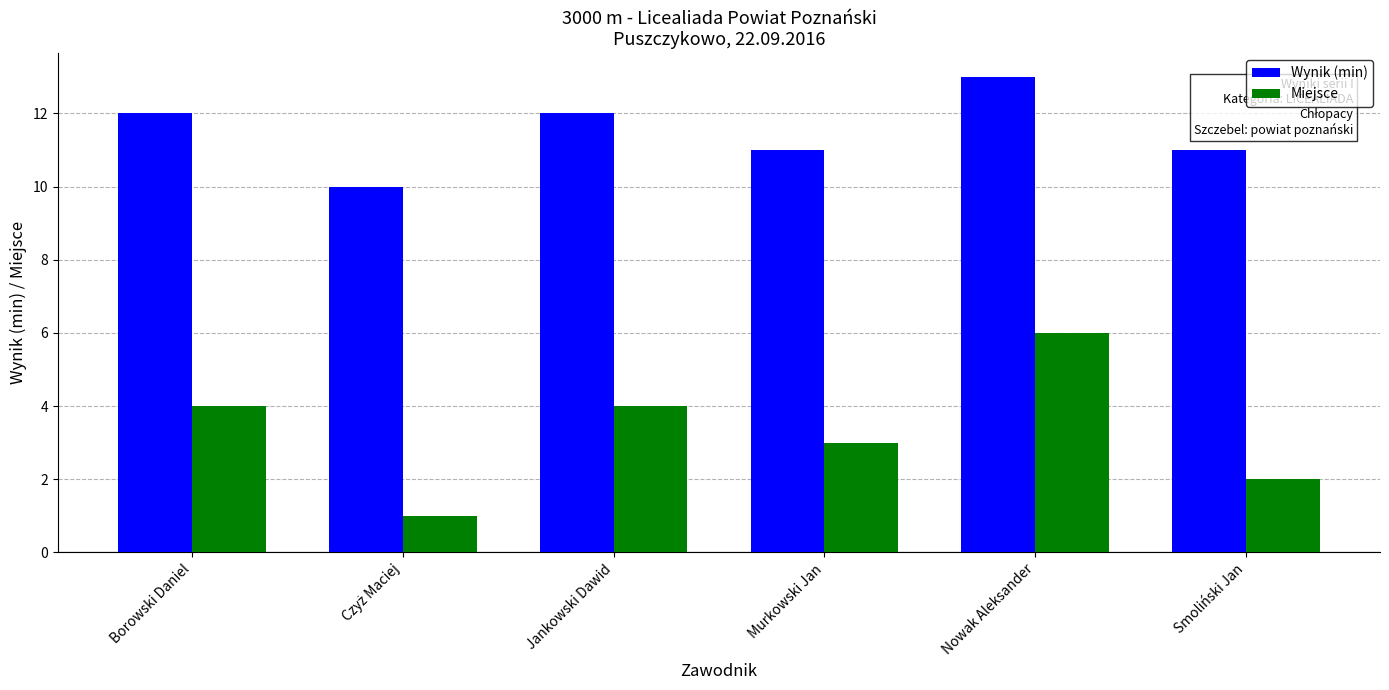

Which category has the highest value across all series?

Nowak Aleksander